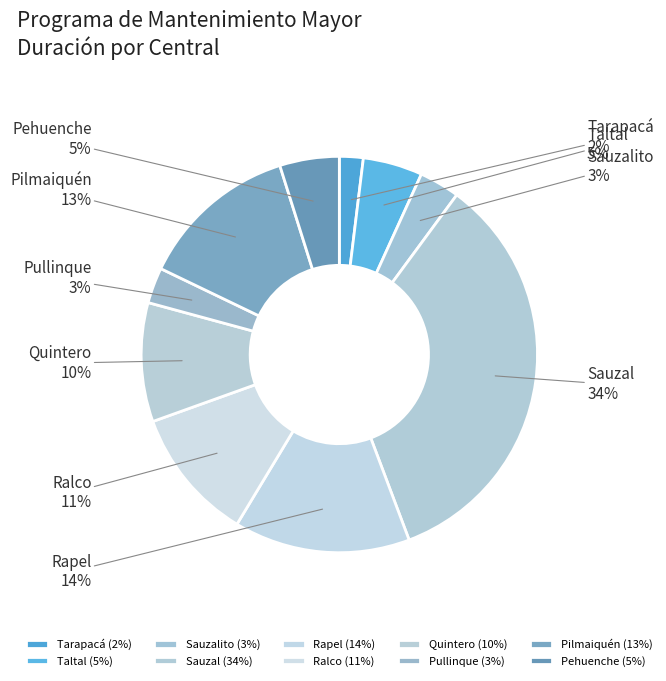

To the nearest percent, what is the difference between the largest and smallest slice percentages?

32%